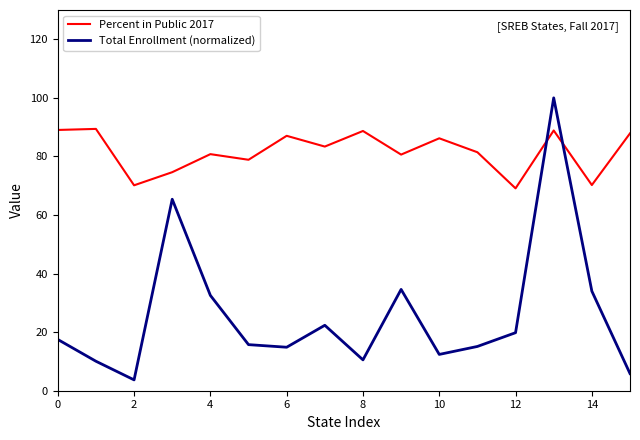

Which series has the largest total across all categories?

Percent in Public 2017